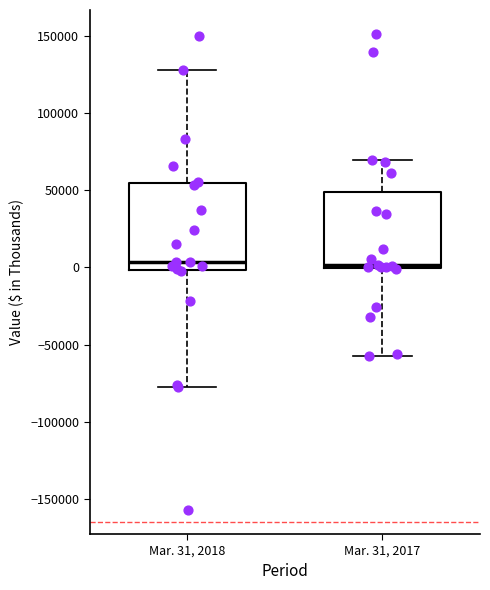

Reading left to right, transcribe this box plot: for each box, give where its median line is, the range the box spans, and where its two whiskers end, as read against the y-axis. The values are not printed on the chart, so give them approximately, as read against the axis.

Mar. 31, 2018: median 5000, box 0 to 55000, whiskers -75000 to 130000
Mar. 31, 2017: median 0 (just above the box's lower edge), box 0 to 50000, whiskers -55000 to 70000